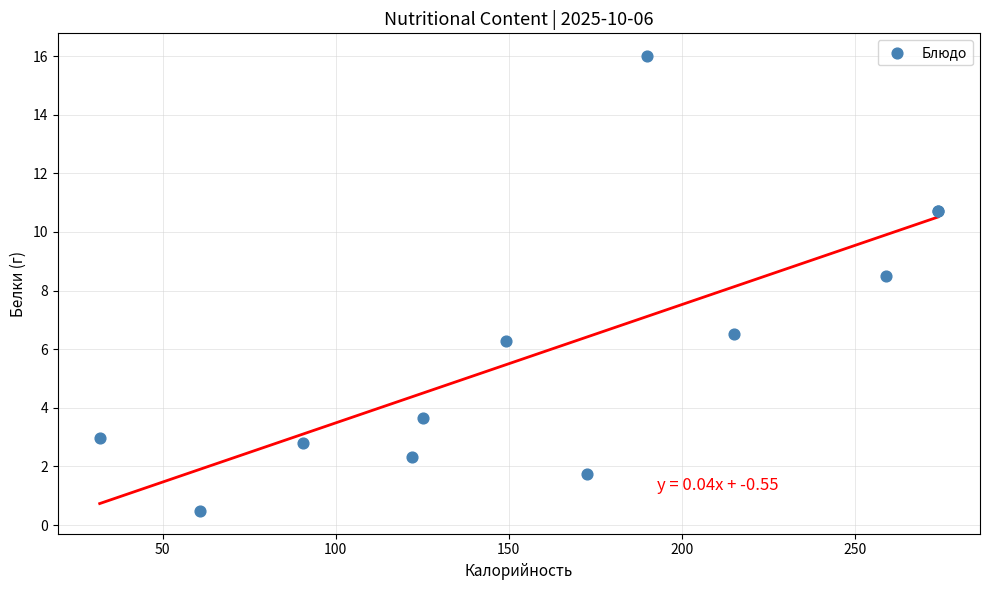

What Y value in the scatter plot is closest to 8?

8.5